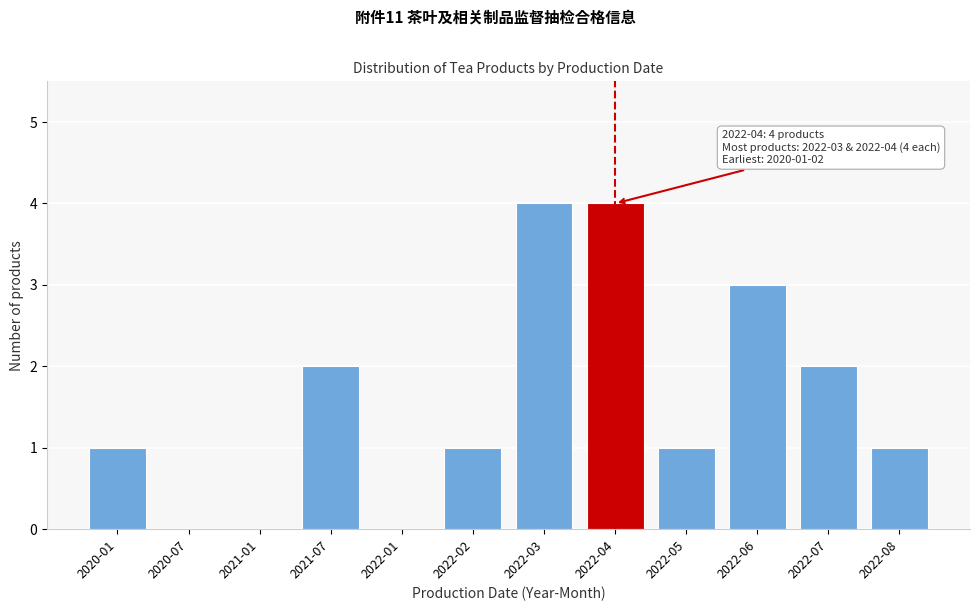

Reading right to left, extract all data points from this chart.

2022-08=1	2022-07=2	2022-06=3	2022-05=1	2022-04=4	2022-03=4	2022-02=1	2022-01=0	2021-07=2	2021-01=0	2020-07=0	2020-01=1